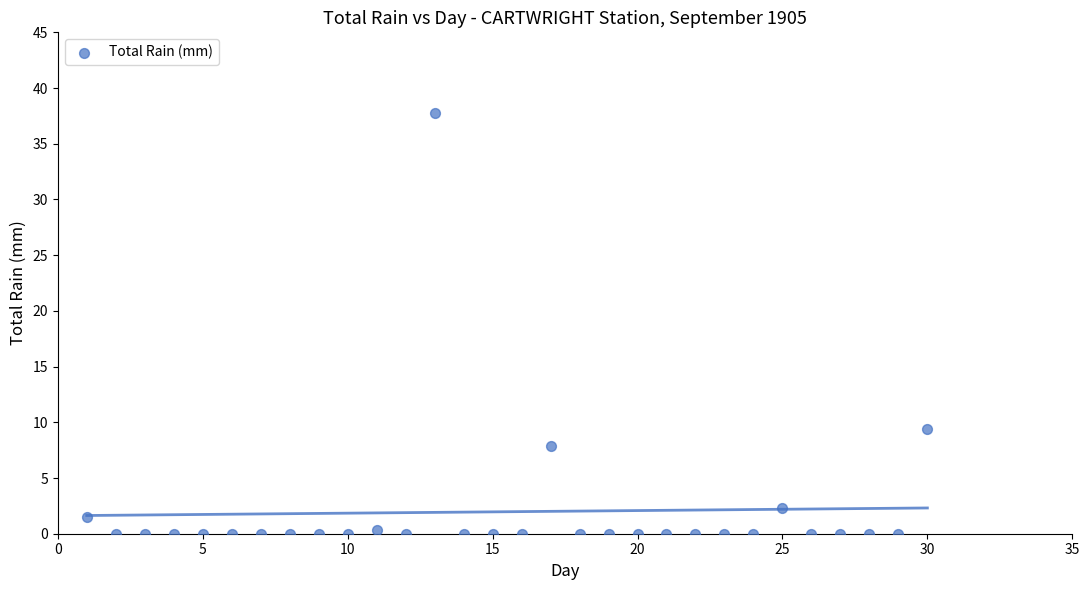

What is the range of X values (max minus min)?

29.0